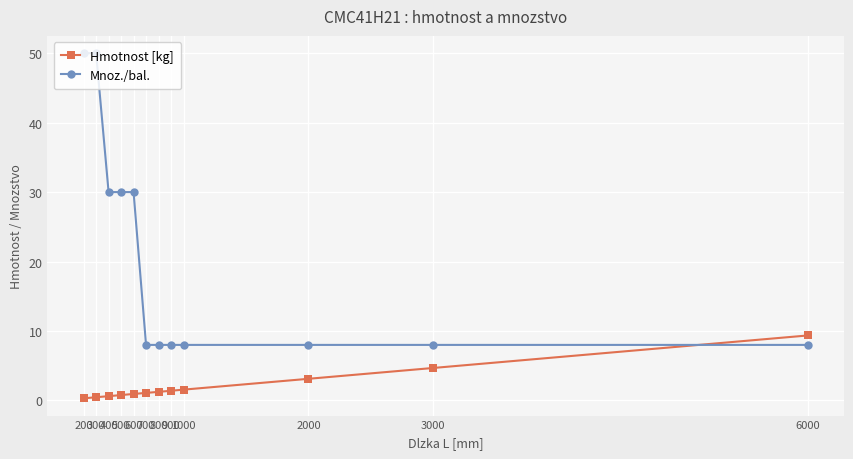

What is the difference between the maximum and second lowest values in the Hmotnost [kg] series?

8.9